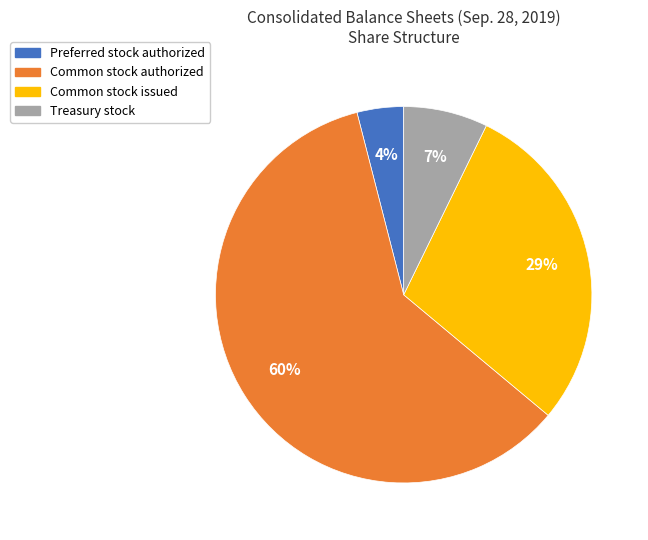

What is the ratio of the value at Treasury stock to the value at Preferred stock authorized?

1.8